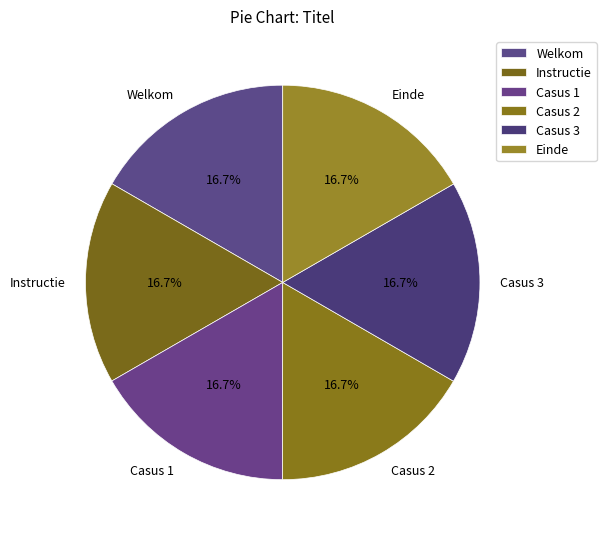

What is the ratio of the value at Casus 1 to the value at Casus 2?

1.0